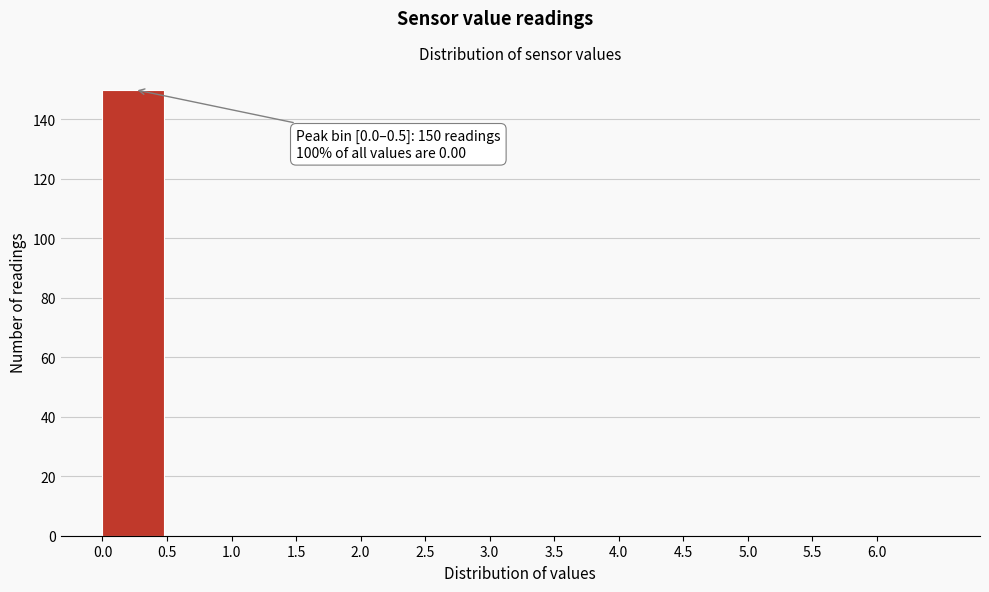

Over which range of the x-axis is the bar tallest?

0.0 to 0.5